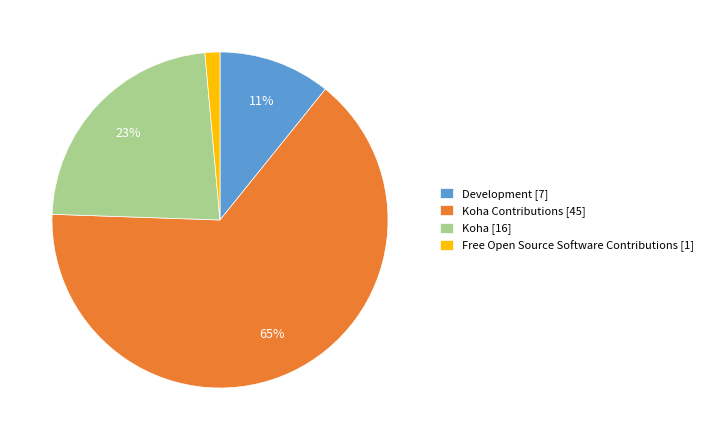

How many segments does this pie chart have?

4